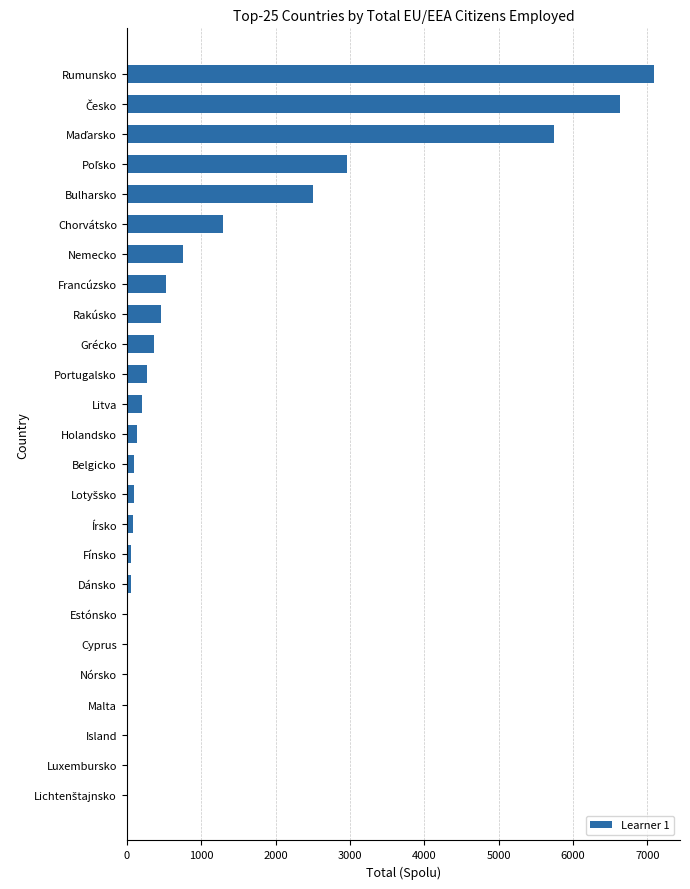

What is the greatest value displayed?

7083